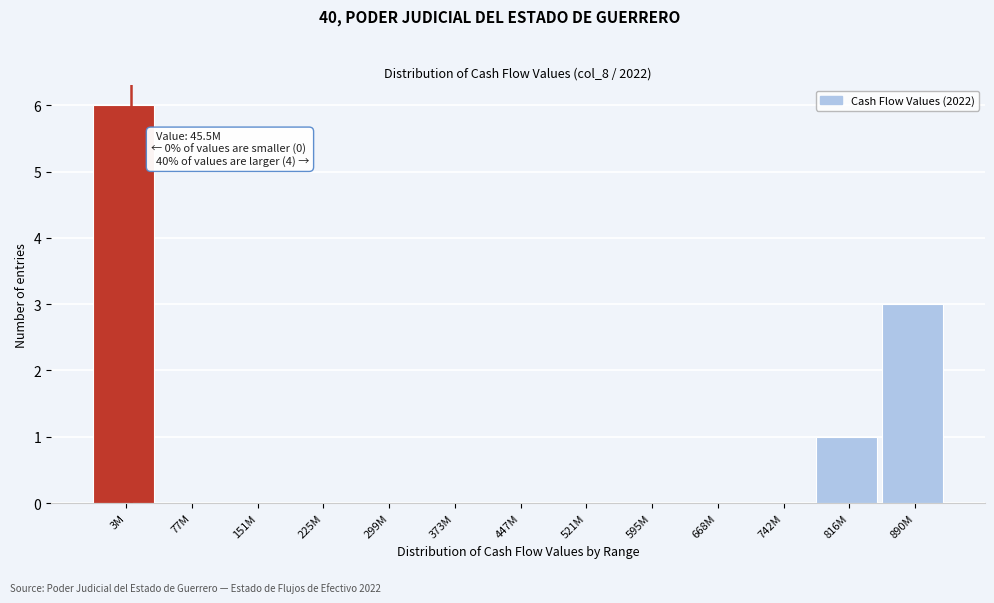

Reading left to right, what are all the values shown in this chart?

3M=6	77M=0	151M=0	225M=0	299M=0	373M=0	447M=0	521M=0	595M=0	668M=0	742M=0	816M=1	890M=3